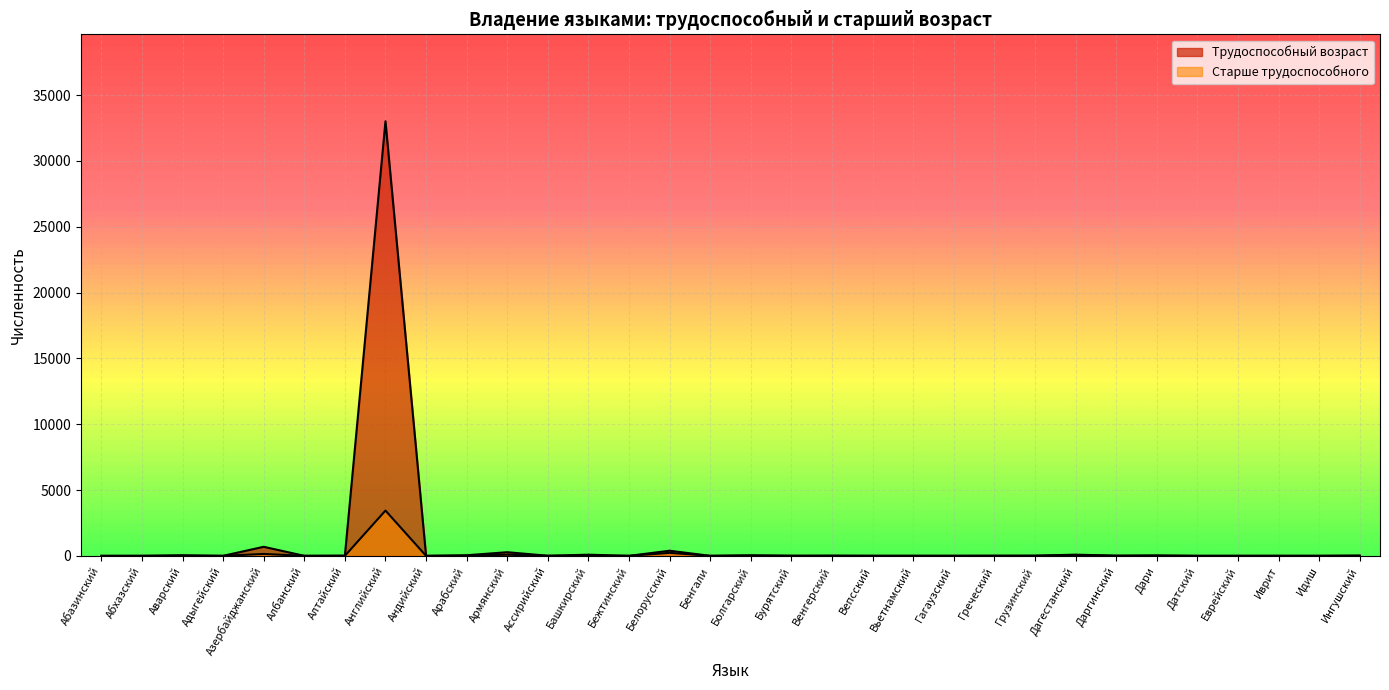

Between which two adjacent categories do Старше трудоспособного and Трудоспособный возраст first intersect?

Бежтинский and Белорусский